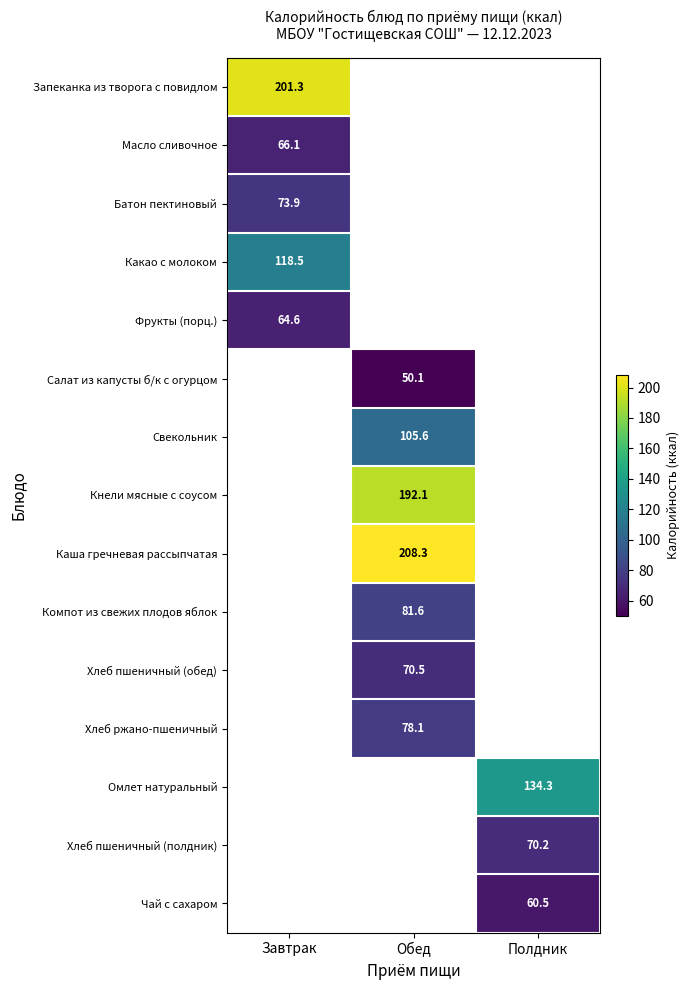

Is the value of Каша гречневая рассыпчатая at Завтрак greater than the value of Хлеб ржано-пшеничный at Обед?

No